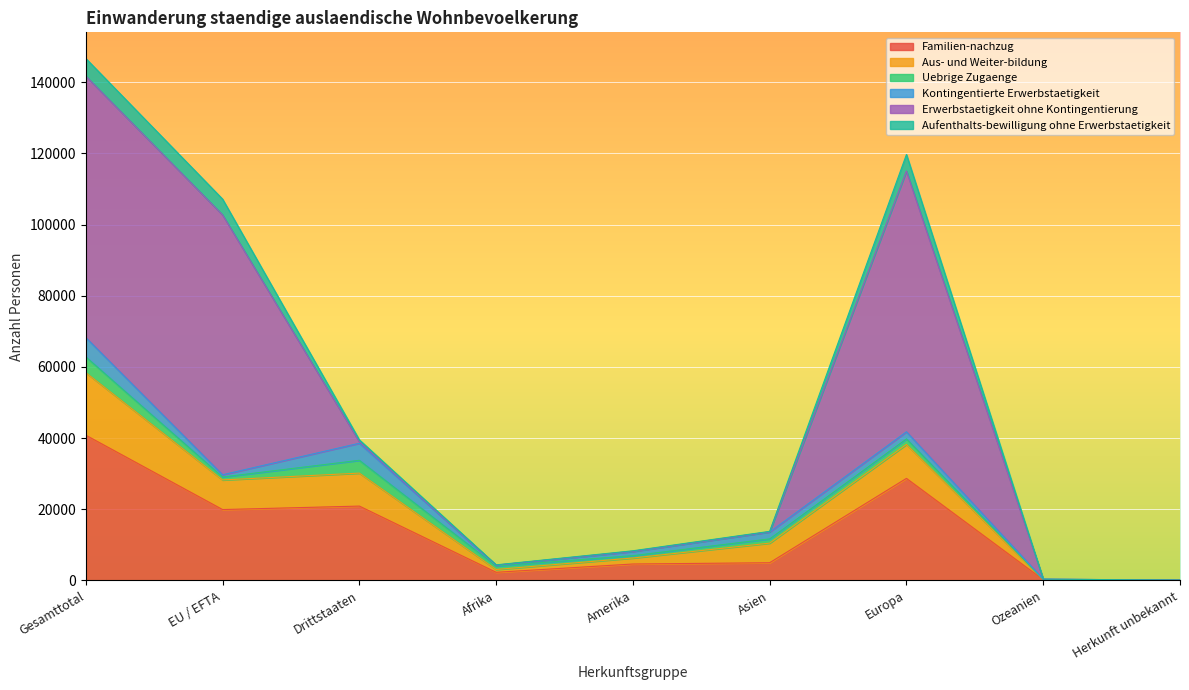

True or false: Aus- und Weiter-bildung has more than 0 interior local peaks.

True